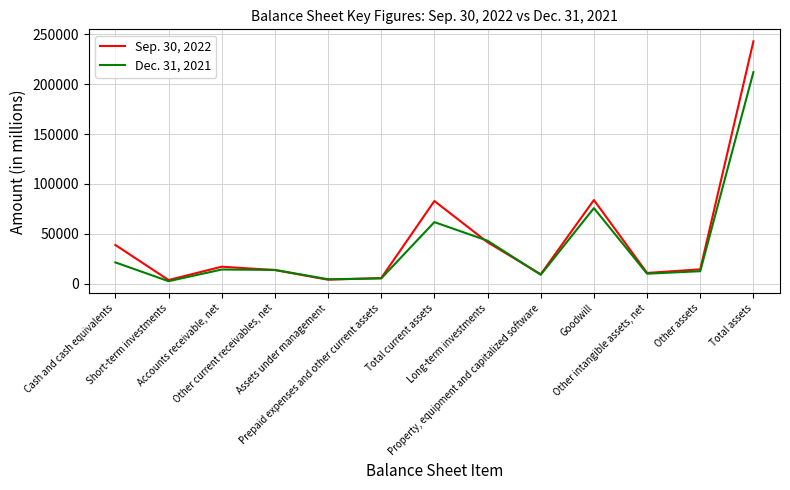

What are all the series names shown in the legend?

Sep. 30, 2022, Dec. 31, 2021